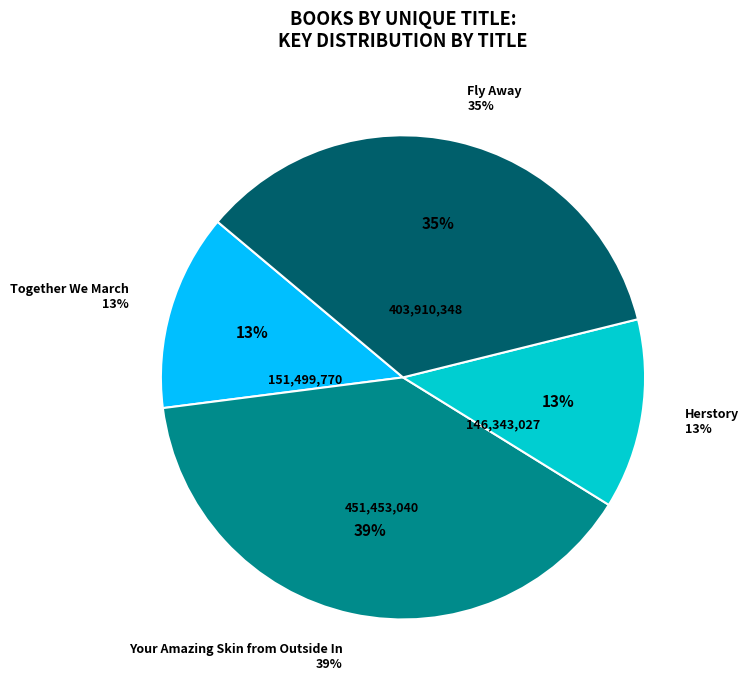

To the nearest percent, what is the combined percentage of Fly Away and Herstory?

48%